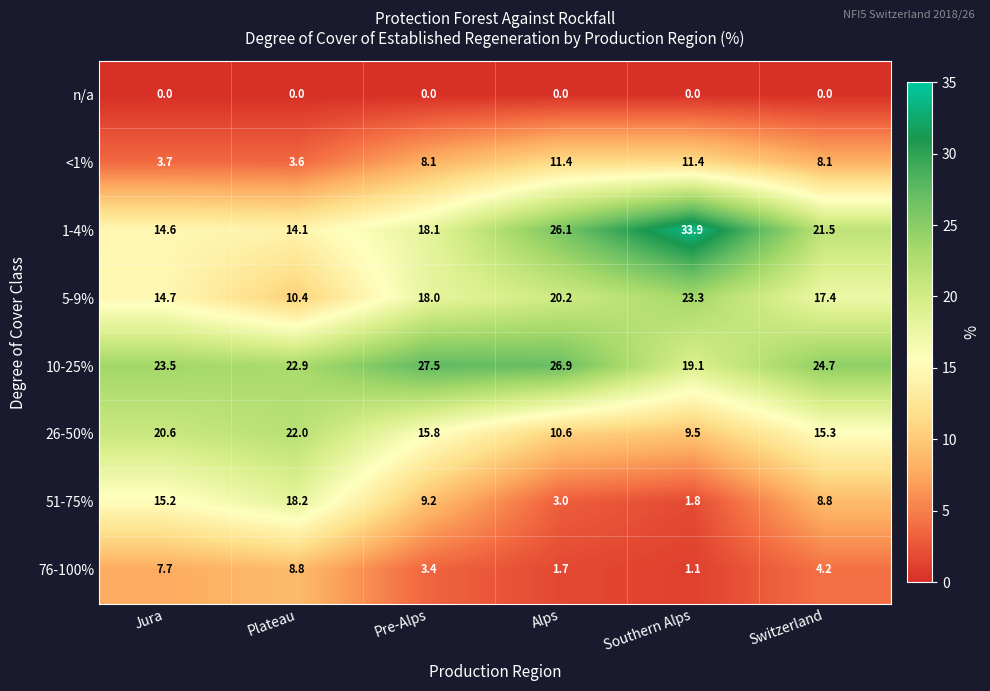

Where does the 1-4% series first go above 21?

Alps